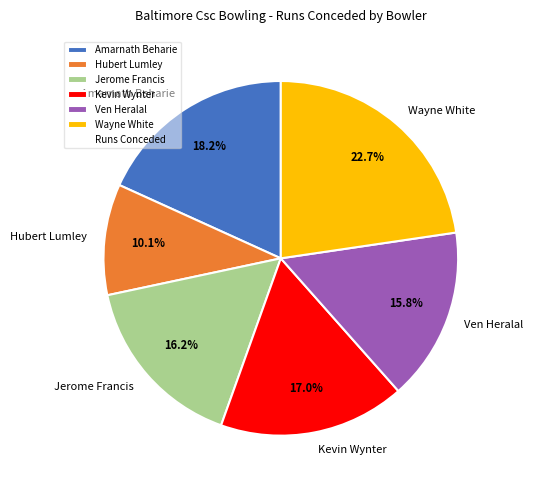

Is it true that Kevin Wynter is 17% of the pie?

True